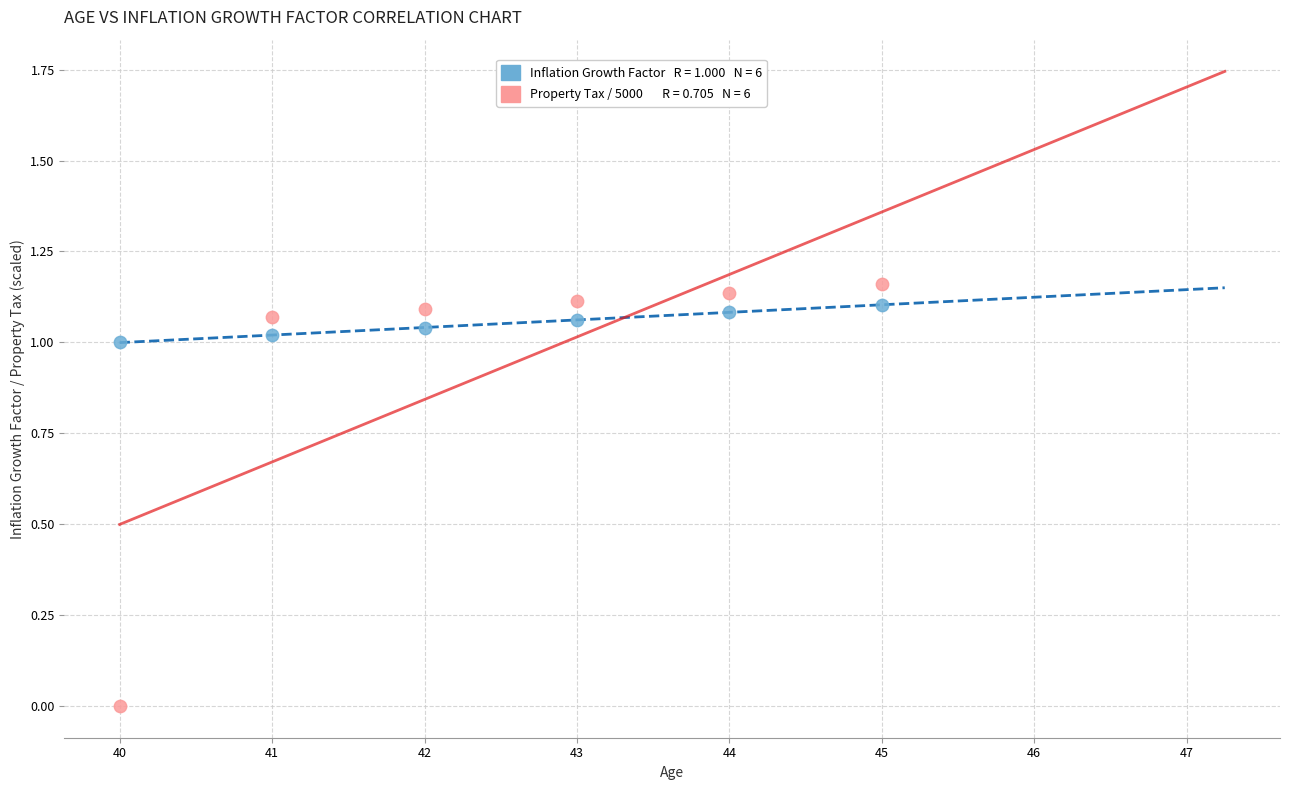

Across all data points, what is the range of X values (max minus min)?

5.0